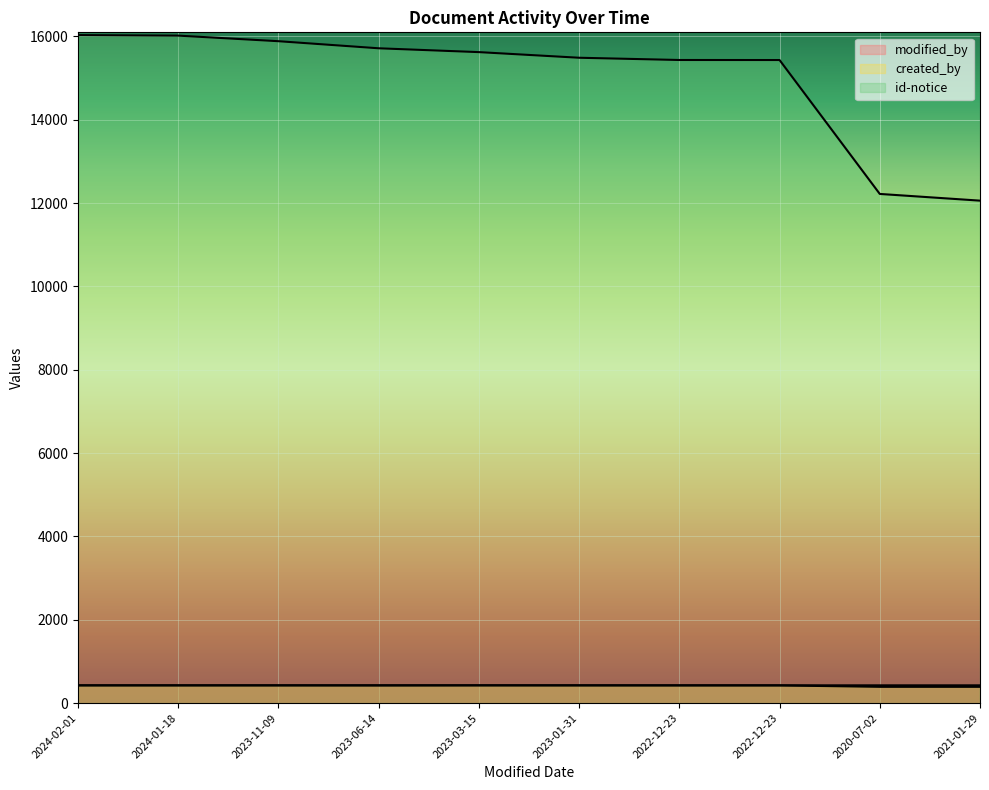

Rank the series at 2022-12-23 from lowest to highest value.

created_by, modified_by, id-notice